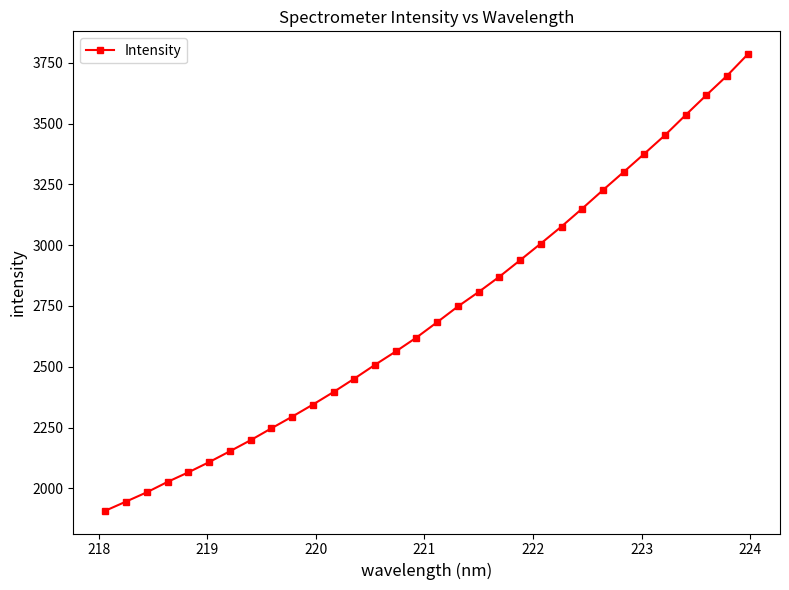

What is the smallest value displayed?

1908.5